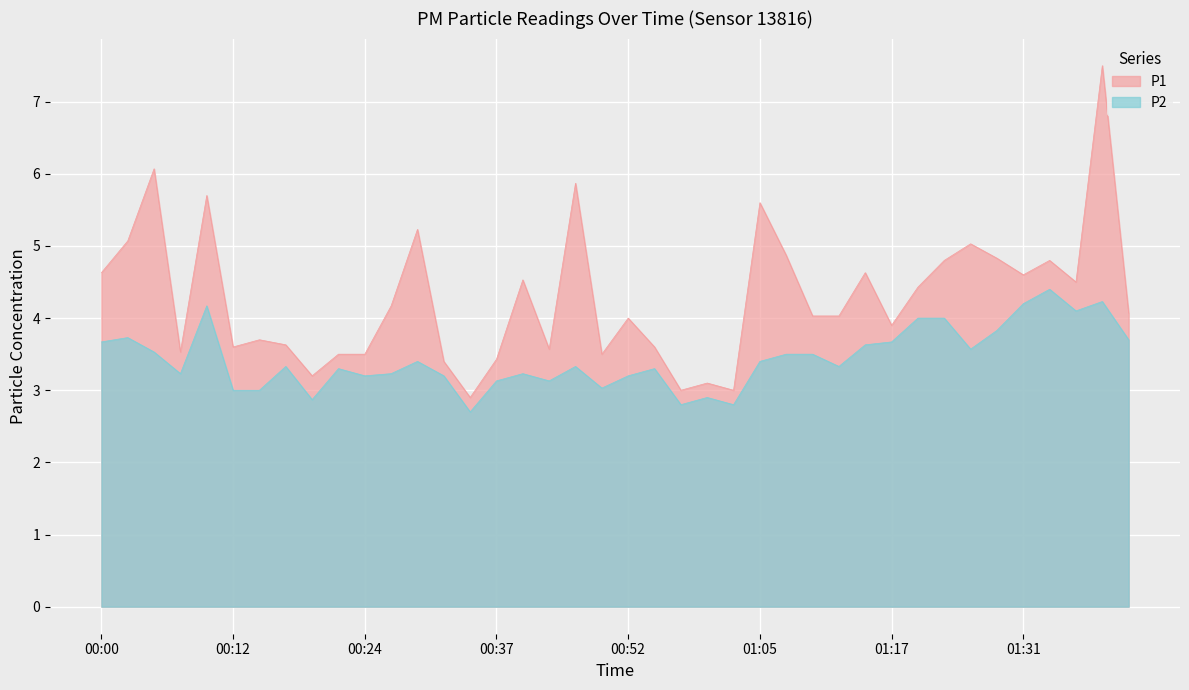

What is the minimum value shown in the chart?

2.7